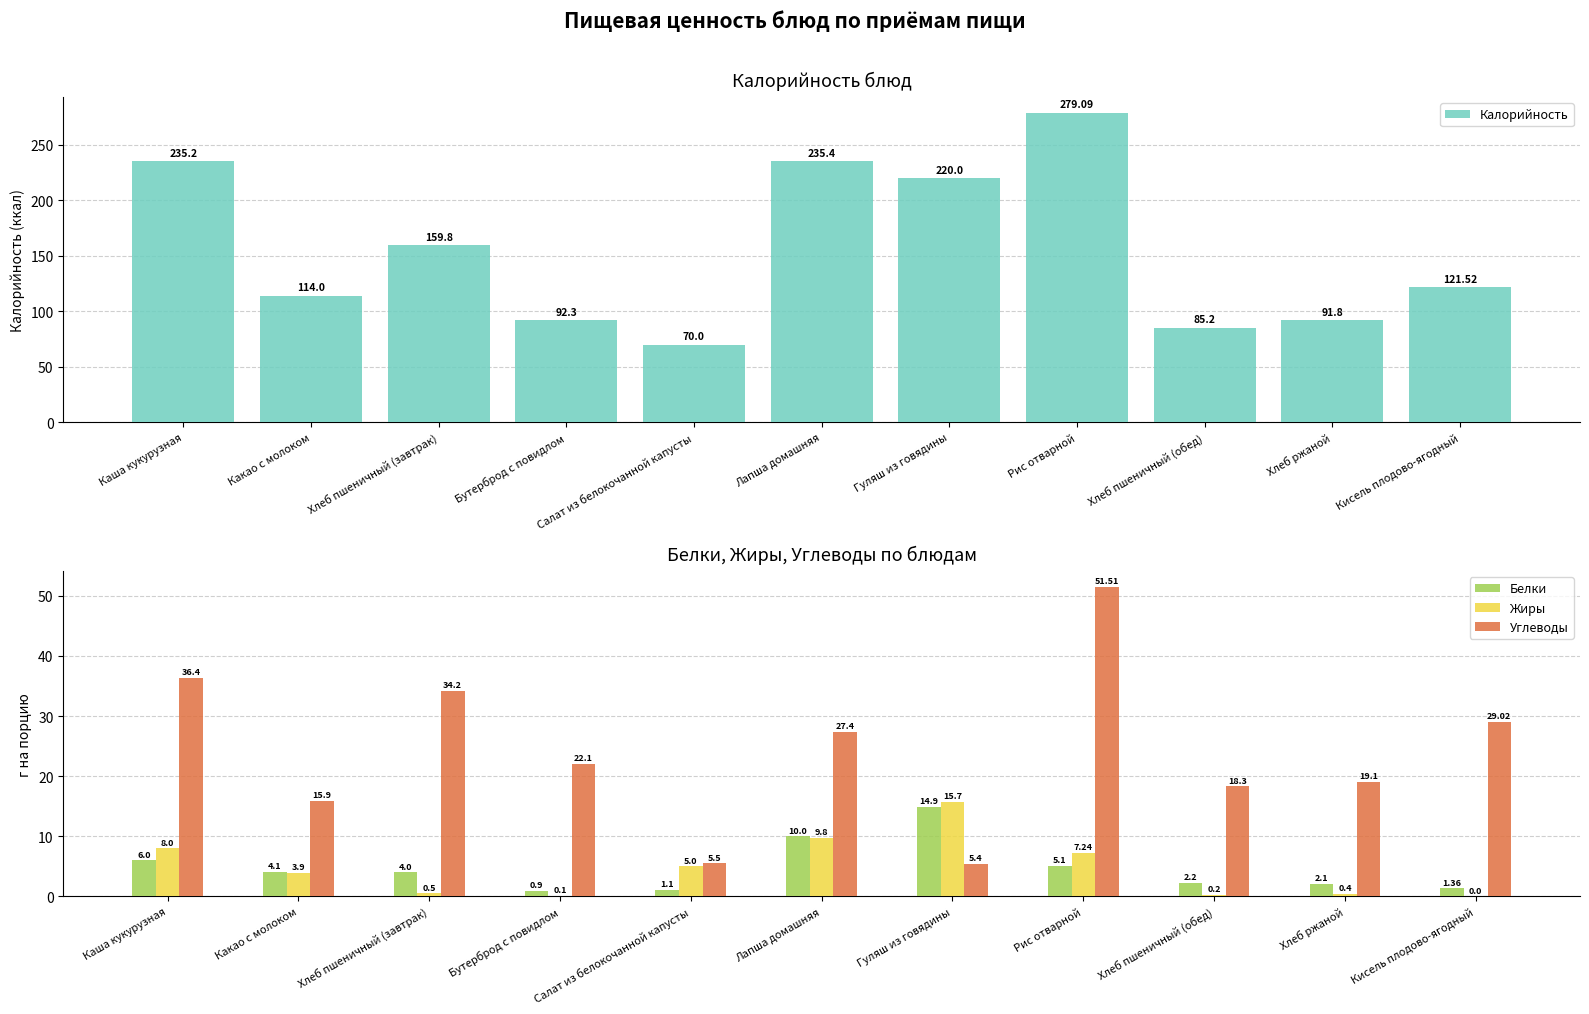

Is it true that Углеводы equals 77.2 at Рис отварной?

False